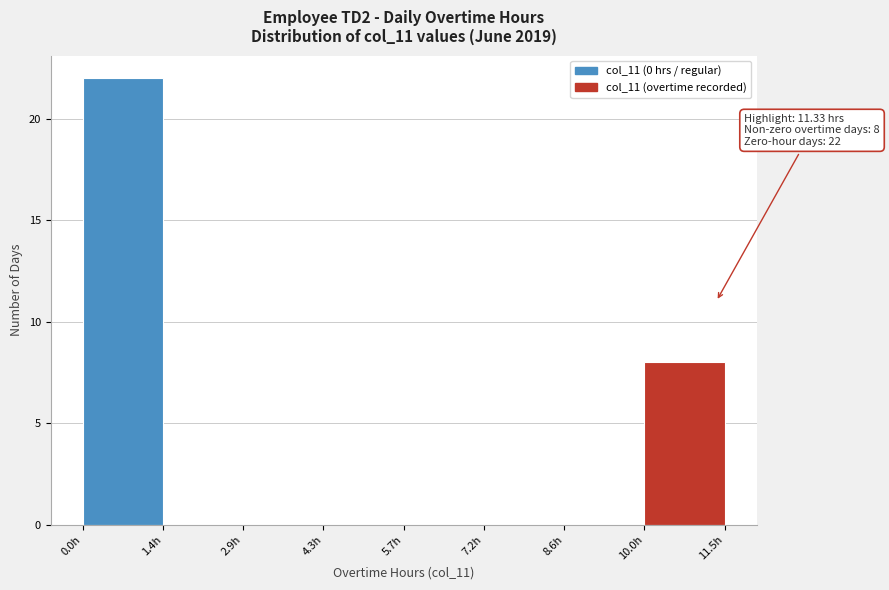

Which range on the x-axis has the tallest bar?

0.0 to 1.4